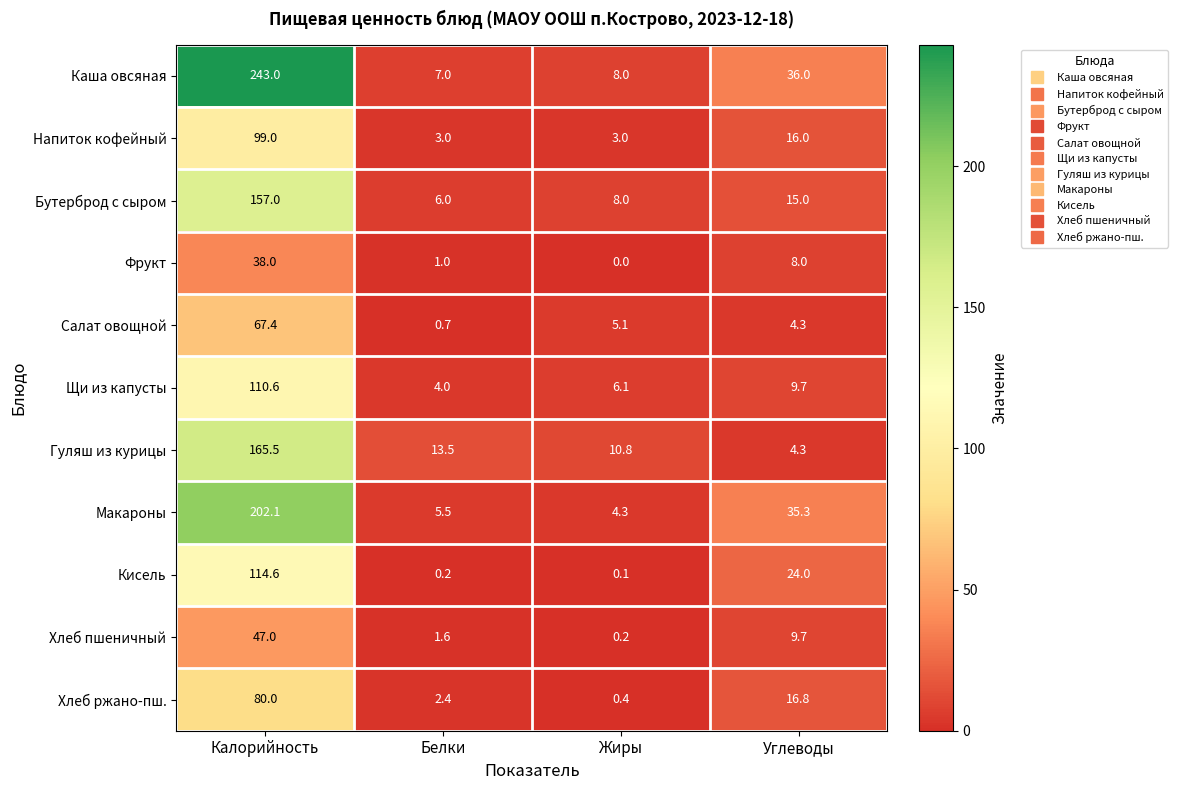

What is the difference between the maximum and second lowest values in the Бутерброд с сыром series?

149.0